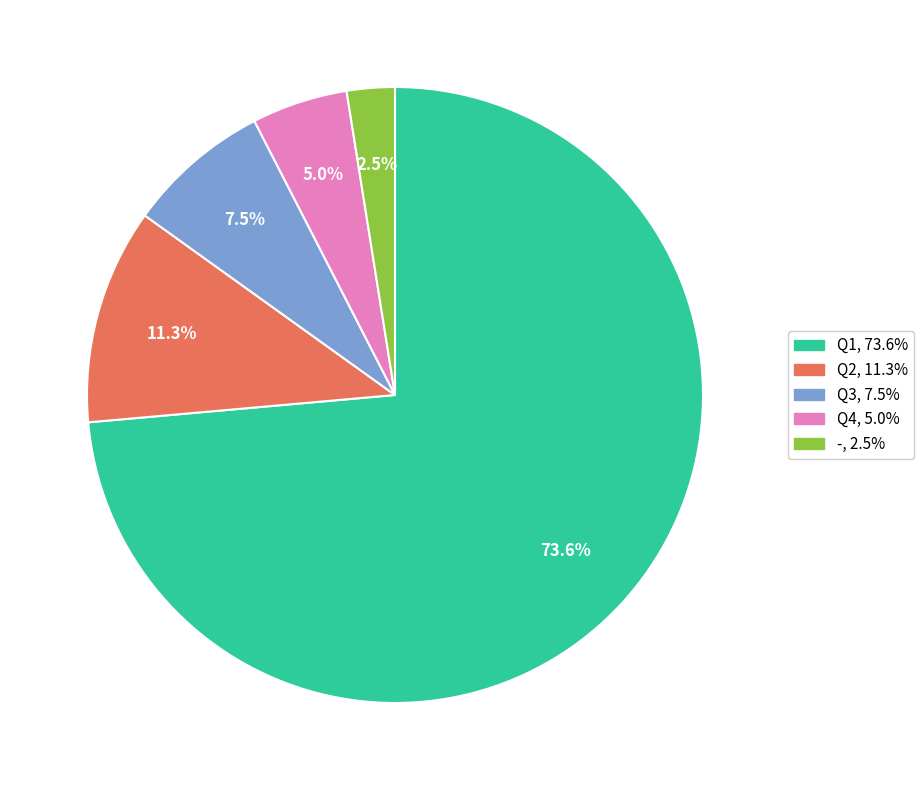

To the nearest percent, what portion does Q2 represent?

11%